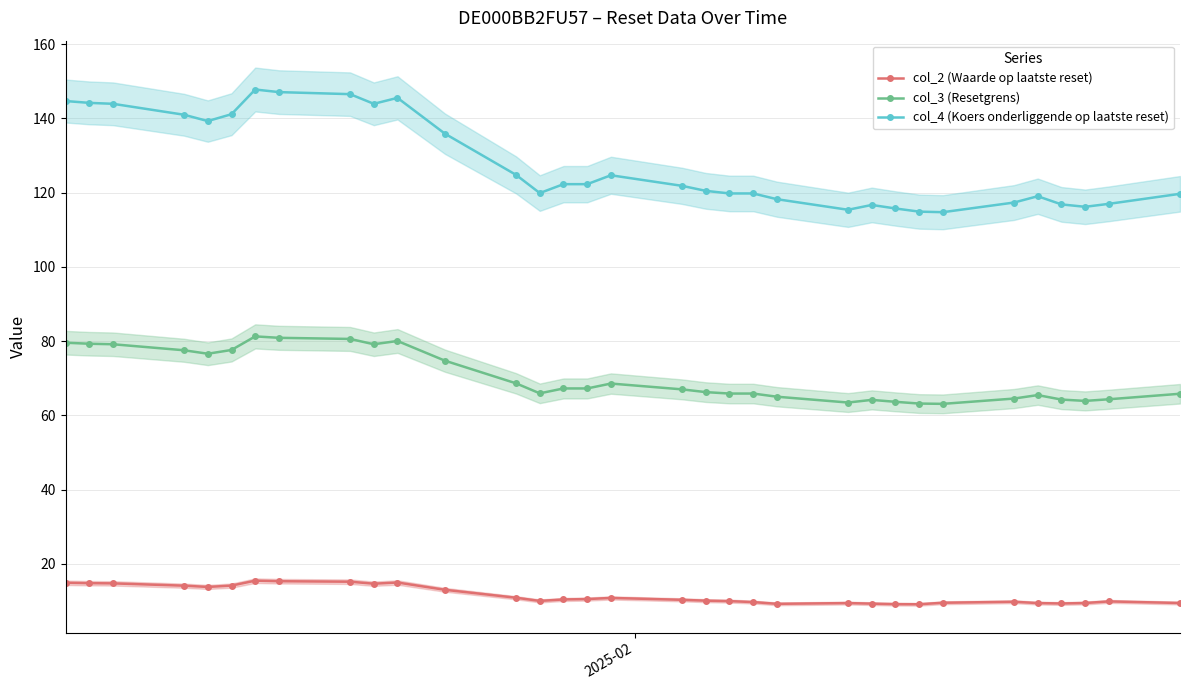

Reading left to right, extract all data points from this chart.

col_2 (Waarde op laatste reset): 14.9	14.8	14.8	14.1	13.8	14.2	15.5	15.3	15.2	14.7	15.0	13.0	10.9	10.0	10.4	10.5	10.8	10.3	10.1	10.0	9.7	9.2	9.4	9.3	9.2	9.1	9.5	9.8	9.4	9.3	9.5	9.9	9.5
col_3 (Resetgrens): 79.6	79.3	79.2	77.5	76.6	77.6	81.3	80.9	80.6	79.2	80.1	74.7	68.6	65.9	67.3	67.3	68.6	67.0	66.3	65.9	65.9	65.0	63.5	64.2	63.7	63.2	63.1	64.5	65.5	64.3	63.9	64.3	65.8
col_4 (Koers onderliggende op laatste reset): 144.7	144.2	143.9	141.0	139.3	141.2	147.8	147.1	146.6	143.9	145.6	135.9	124.8	119.9	122.3	122.3	124.7	121.8	120.5	119.8	119.8	118.2	115.4	116.7	115.8	114.9	114.8	117.3	119.0	116.8	116.2	117.0	119.7